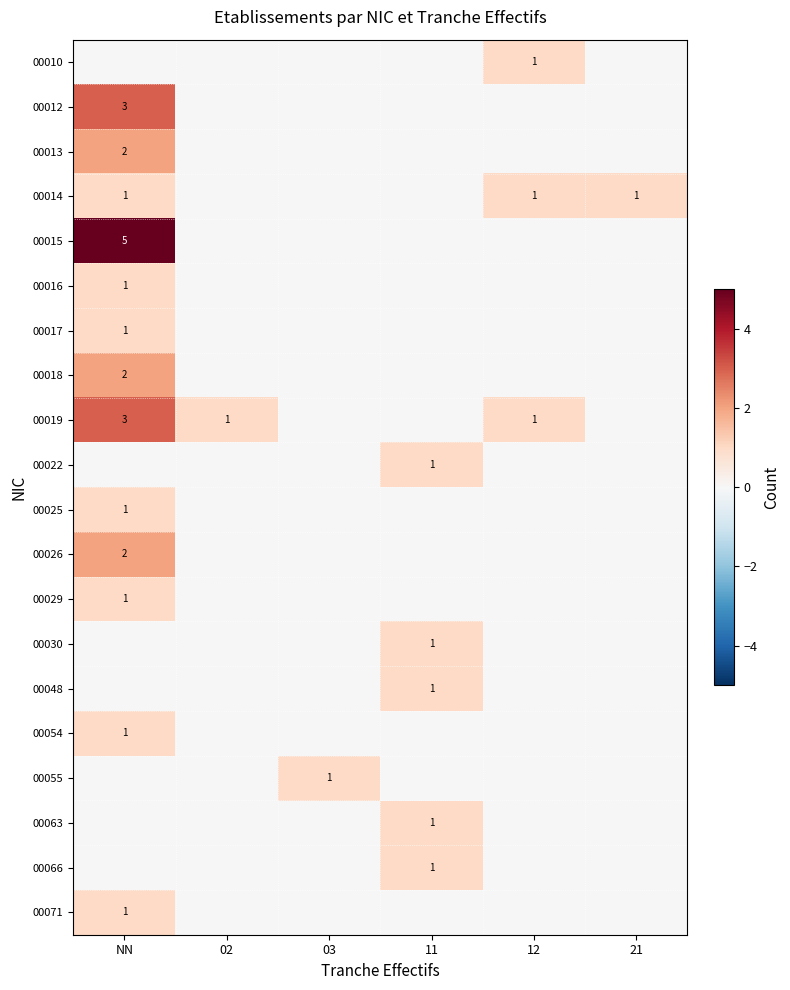

The 00048 series shows 1 at 11. True or false?

True